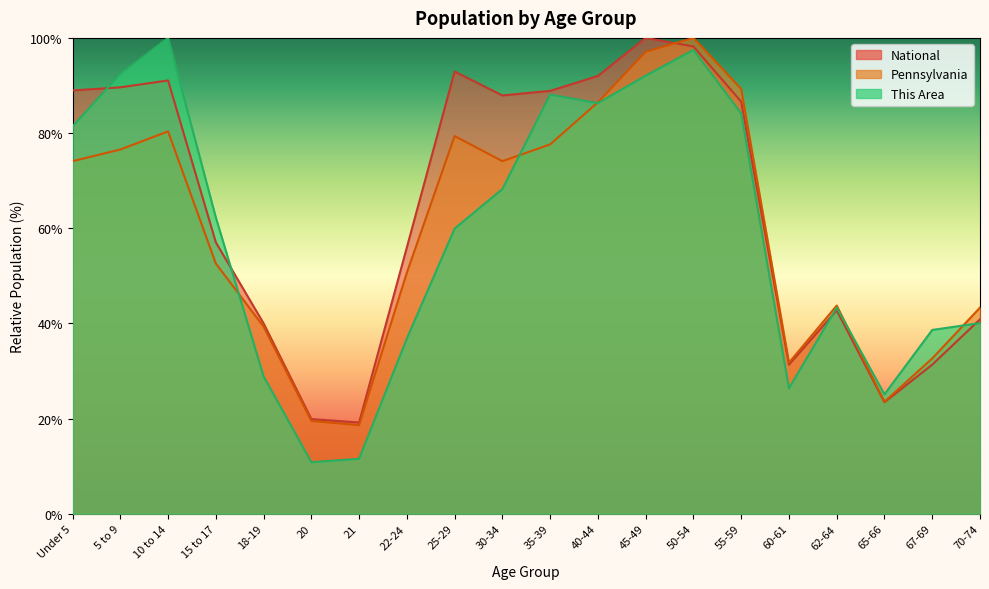

Does the chart have visible grid lines?

No